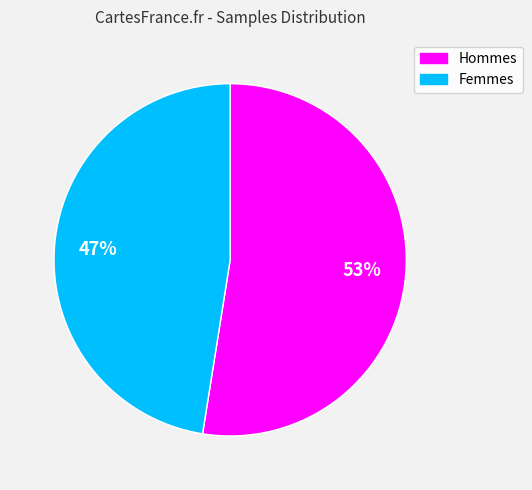

To the nearest percent, what is the average slice percentage?

50%